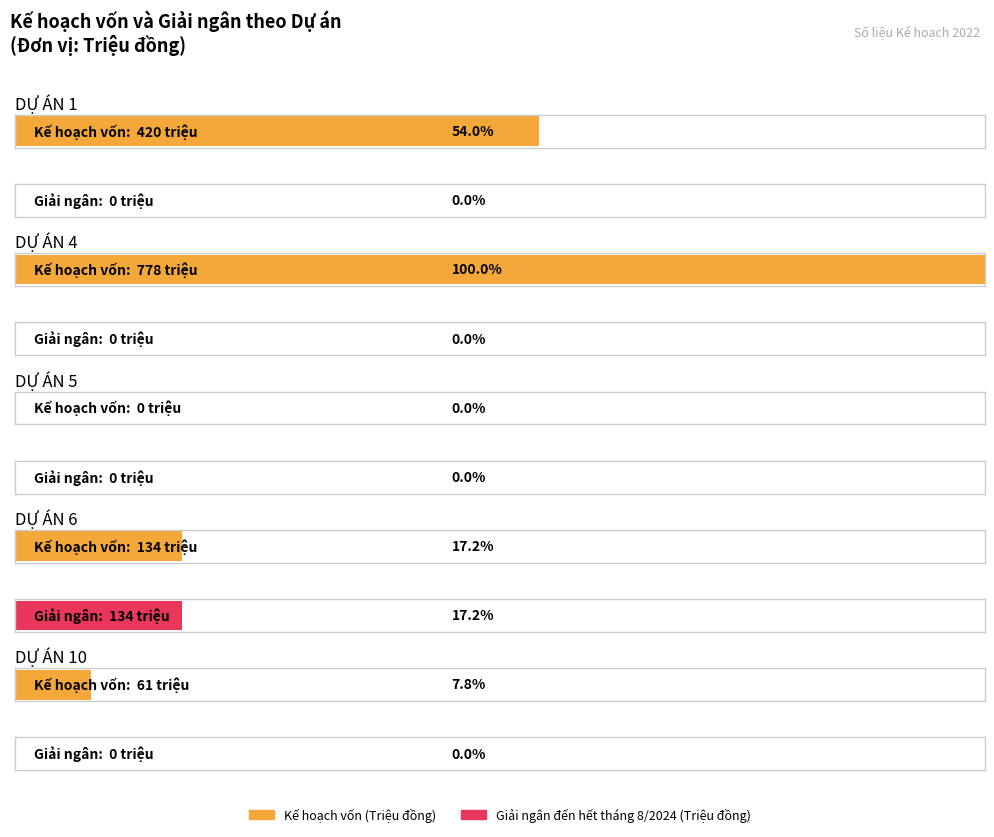

Is the value of Kế hoạch vốn (Triệu đồng) at DỰ ÁN 4 greater than the value of Giải ngân đến hết tháng 8/2024 (Triệu đồng) at DỰ ÁN 5?

Yes